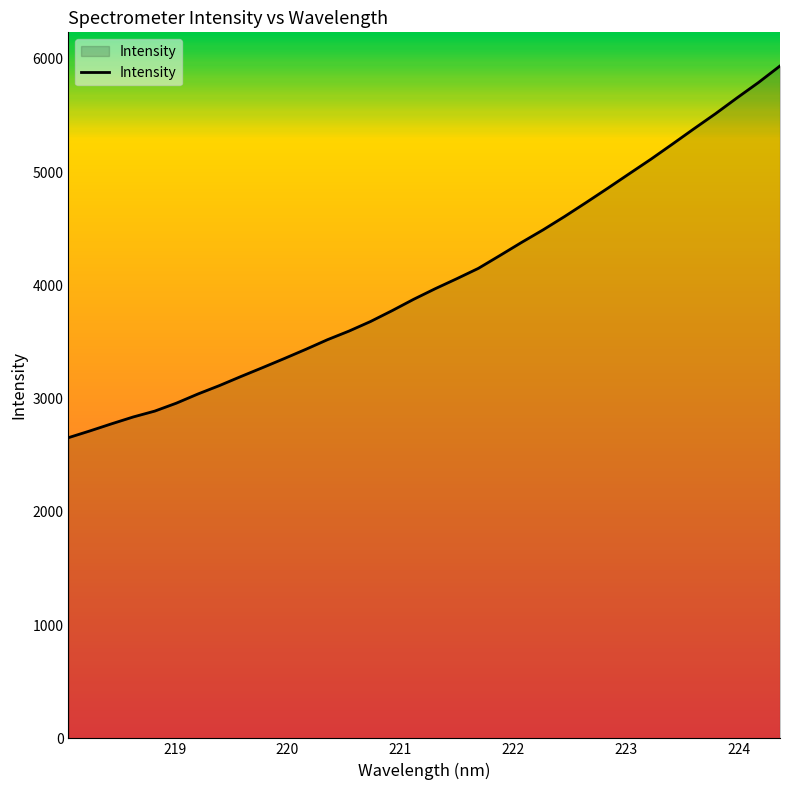

What is the maximum value shown in the chart?

5938.3